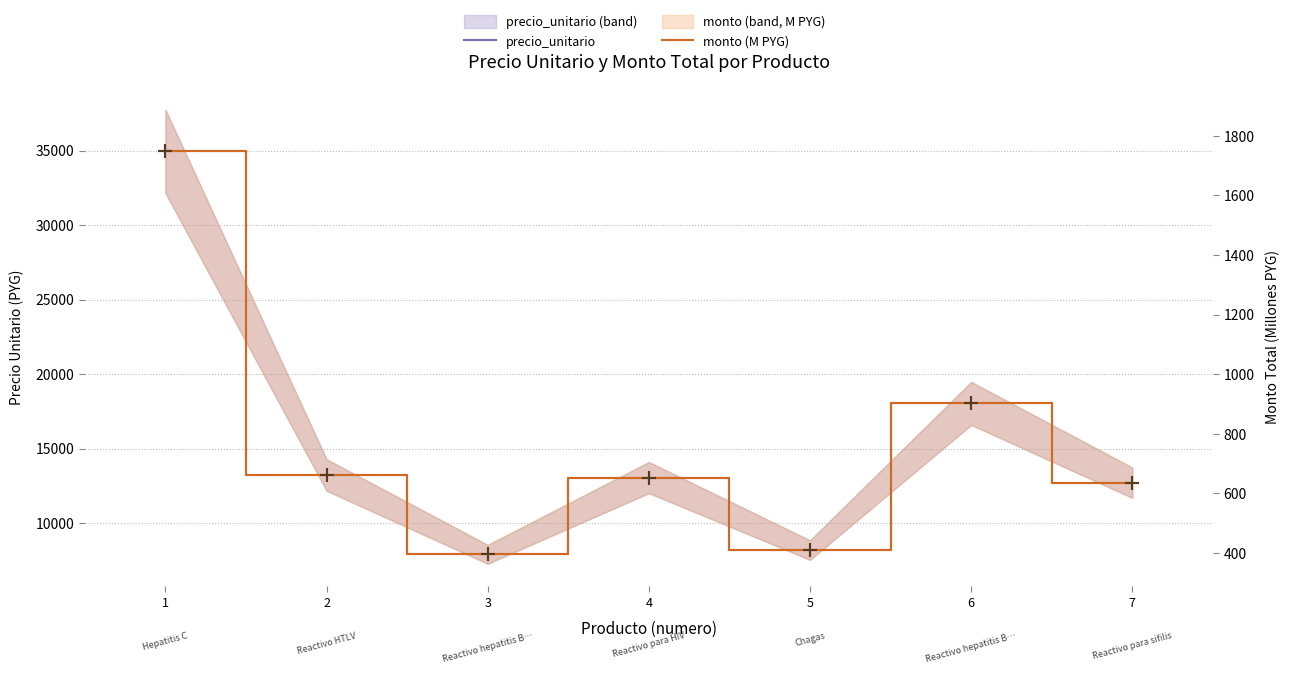

What are all the series names shown in the legend?

precio_unitario, monto (M PYG)